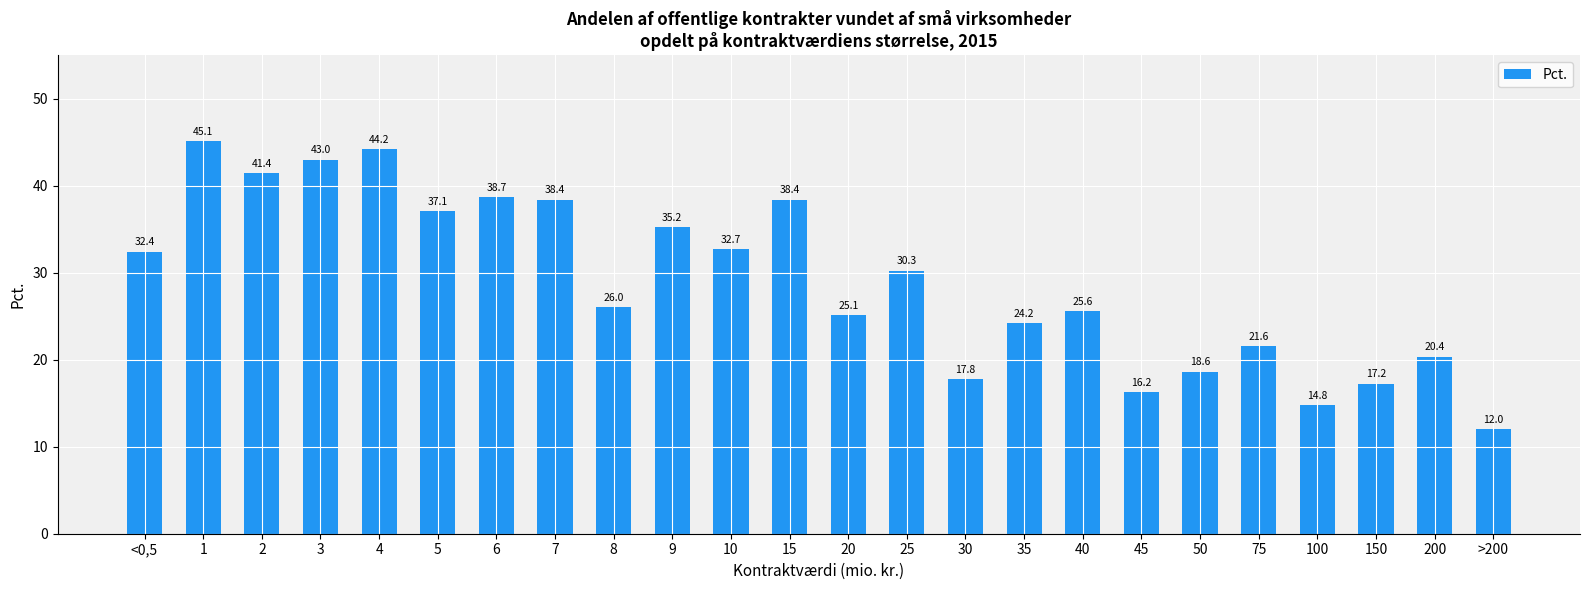

Is it true that the value at 40 is 25.6?

True